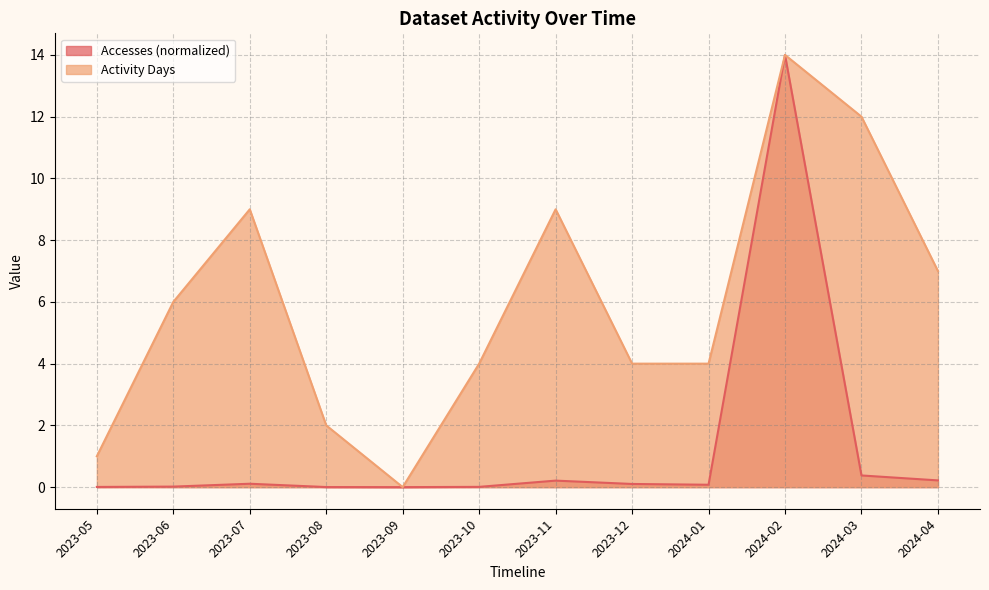

Reading left to right, extract all data points from this chart.

Accesses: 2023-05=0.0	2023-06=0.0	2023-07=0.1	2023-08=0.0	2023-09=0.0	2023-10=0.0	2023-11=0.2	2023-12=0.1	2024-01=0.1	2024-02=14.0	2024-03=0.4	2024-04=0.2
Activity Days: 2023-05=1.0	2023-06=6.0	2023-07=9.0	2023-08=2.0	2023-09=0.0	2023-10=4.0	2023-11=9.0	2023-12=4.0	2024-01=4.0	2024-02=14.0	2024-03=12.0	2024-04=7.0